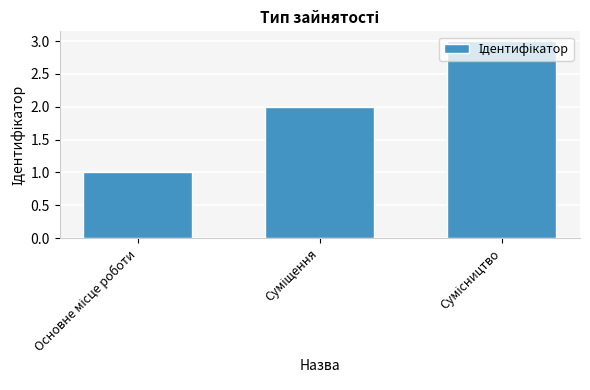

What is the sum of all values?

6